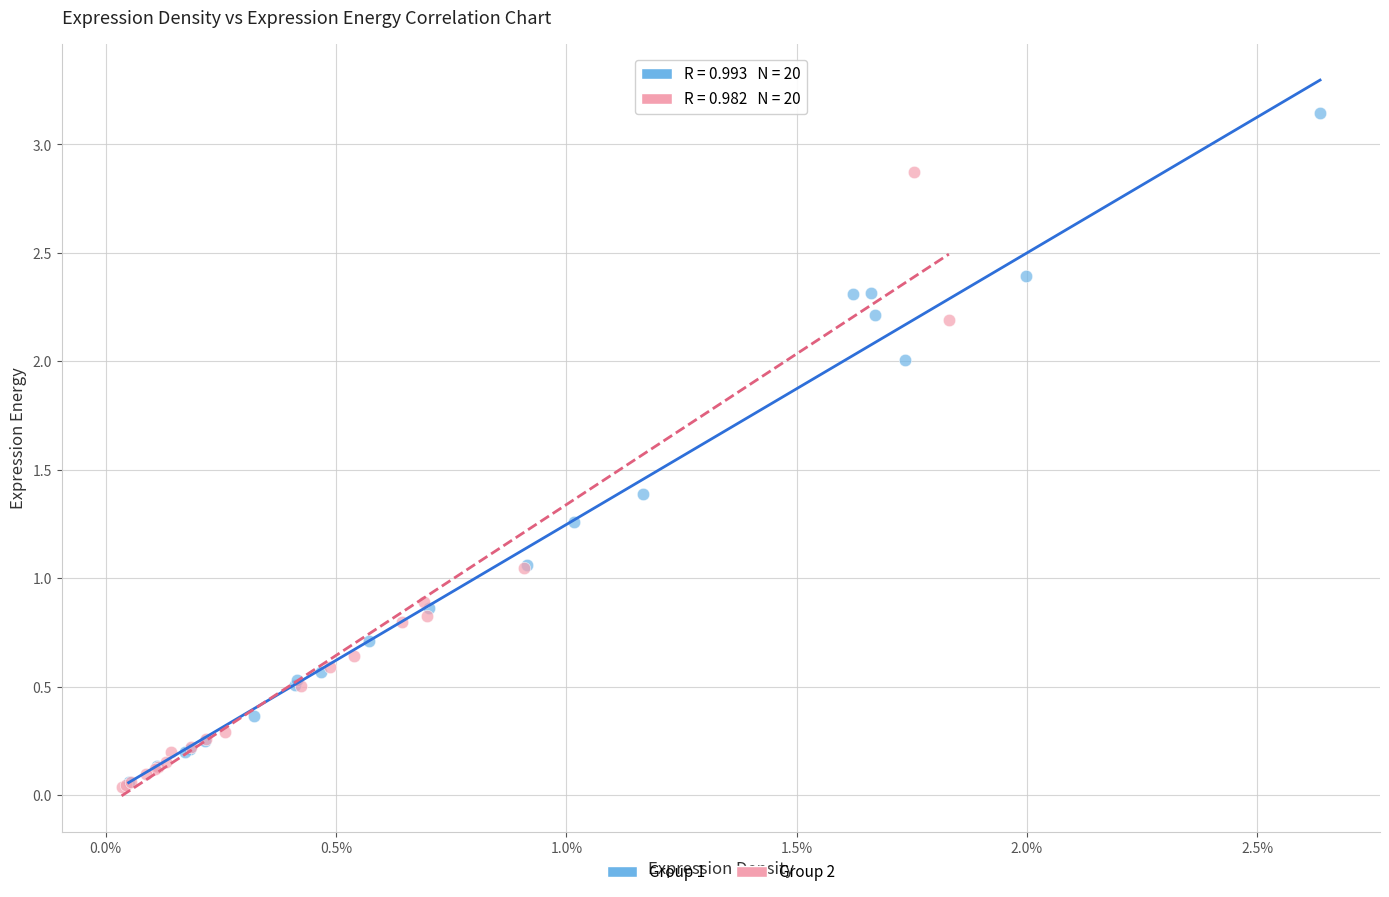

What are all the series names shown in the legend?

Group 1, Group 2